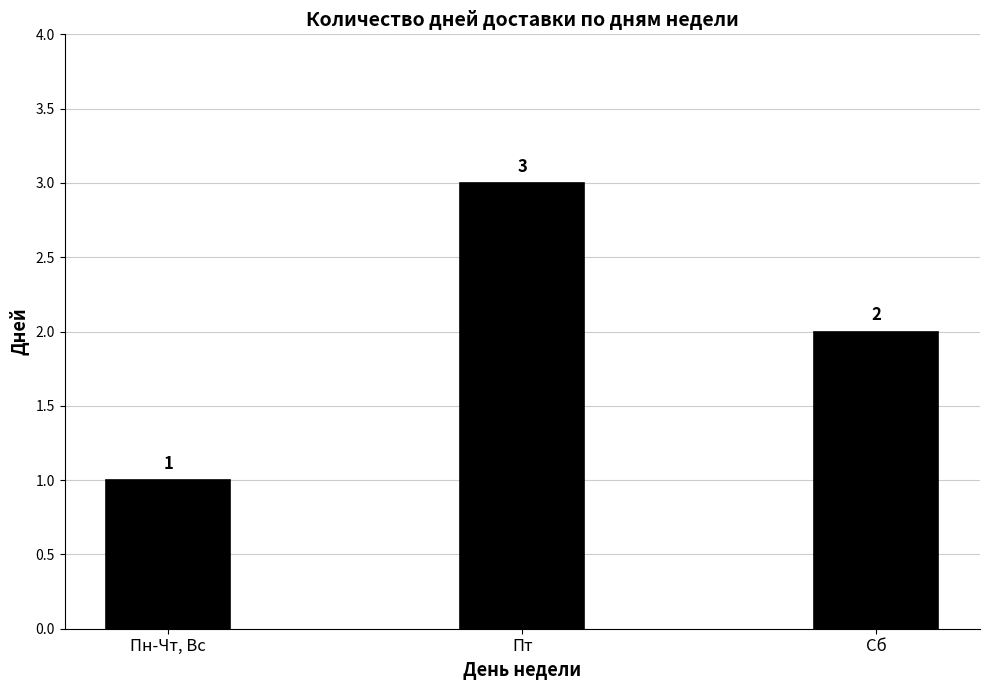

How many data points are less than 2?

1